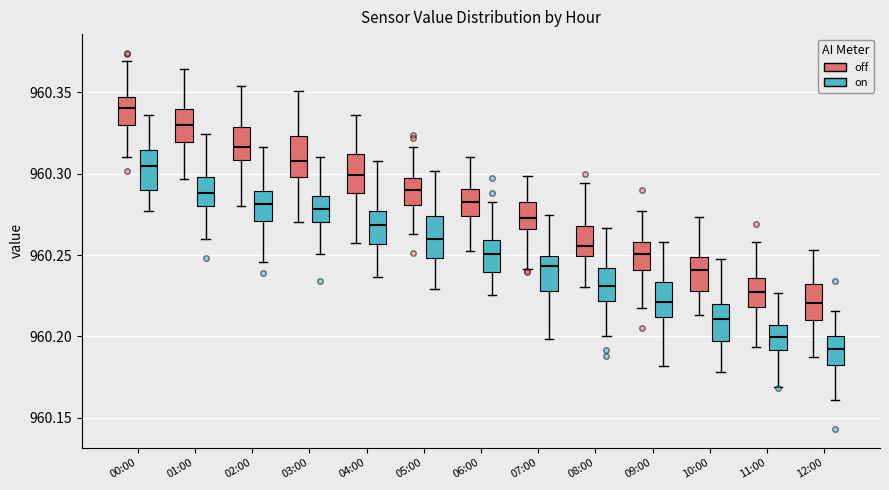

Reading left to right, read every box against the y-axis: the position of its median line, the range the box covers, and the ends of its whiskers. The values are not printed on the chart, so give them approximately, as read against the axis.

00:00 (off): median 960.340, box 960.330 to 960.345, whiskers 960.310 to 960.370
00:00 (on): median 960.305, box 960.290 to 960.315, whiskers 960.275 to 960.335
01:00 (off): median 960.330, box 960.320 to 960.340, whiskers 960.295 to 960.365
01:00 (on): median 960.290, box 960.280 to 960.300, whiskers 960.260 to 960.325
02:00 (off): median 960.315, box 960.310 to 960.330, whiskers 960.280 to 960.355
02:00 (on): median 960.280, box 960.270 to 960.290, whiskers 960.245 to 960.315
03:00 (off): median 960.310, box 960.300 to 960.325, whiskers 960.270 to 960.350
03:00 (on): median 960.280, box 960.270 to 960.285, whiskers 960.250 to 960.310
04:00 (off): median 960.300, box 960.290 to 960.310, whiskers 960.255 to 960.335
04:00 (on): median 960.270, box 960.255 to 960.275, whiskers 960.235 to 960.305
05:00 (off): median 960.290, box 960.280 to 960.295, whiskers 960.265 to 960.315
05:00 (on): median 960.260, box 960.250 to 960.275, whiskers 960.230 to 960.300
06:00 (off): median 960.280, box 960.275 to 960.290, whiskers 960.255 to 960.310
06:00 (on): median 960.250, box 960.240 to 960.260, whiskers 960.225 to 960.280
07:00 (off): median 960.275, box 960.265 to 960.280, whiskers 960.240 to 960.300
07:00 (on): median 960.245, box 960.230 to 960.250, whiskers 960.200 to 960.275
08:00 (off): median 960.255, box 960.250 to 960.270, whiskers 960.230 to 960.295
08:00 (on): median 960.230, box 960.220 to 960.240, whiskers 960.200 to 960.265
09:00 (off): median 960.250, box 960.240 to 960.260, whiskers 960.220 to 960.275
09:00 (on): median 960.220, box 960.210 to 960.235, whiskers 960.180 to 960.260
10:00 (off): median 960.240, box 960.230 to 960.250, whiskers 960.215 to 960.275
10:00 (on): median 960.210, box 960.195 to 960.220, whiskers 960.180 to 960.245
11:00 (off): median 960.230, box 960.220 to 960.235, whiskers 960.195 to 960.260
11:00 (on): median 960.200, box 960.190 to 960.205, whiskers 960.170 to 960.225
12:00 (off): median 960.220, box 960.210 to 960.230, whiskers 960.185 to 960.255
12:00 (on): median 960.195, box 960.180 to 960.200, whiskers 960.160 to 960.215